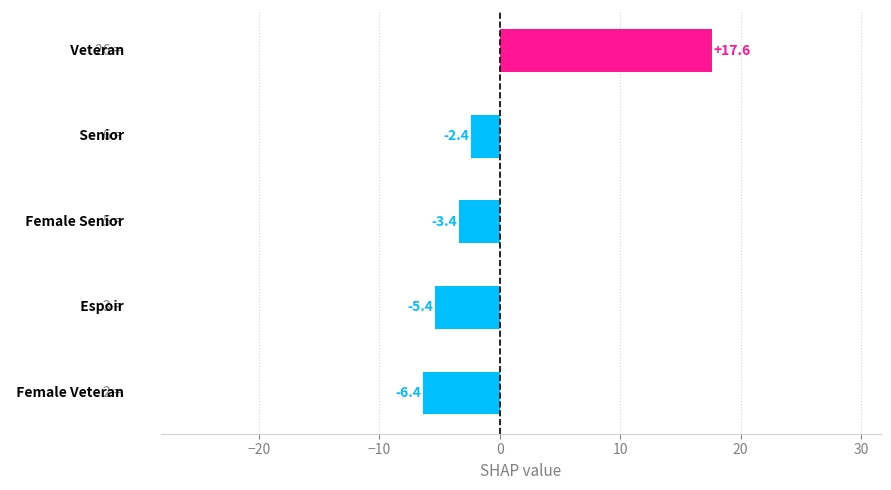

What is the difference between the maximum and second lowest values?

23.0